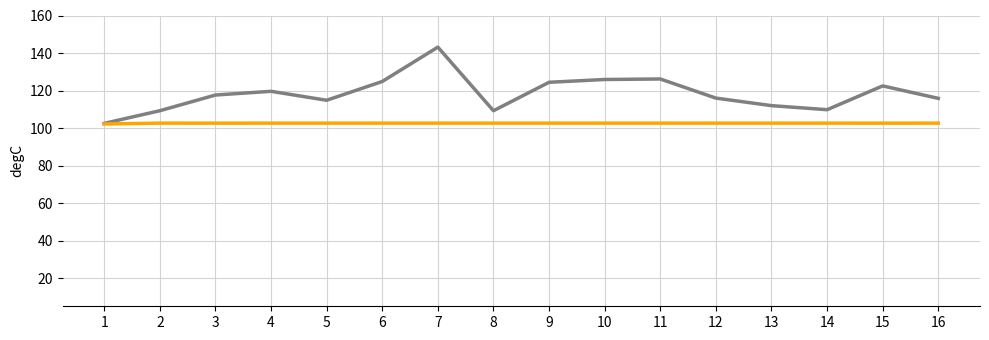

What is the total value across all series at 14?

212.4